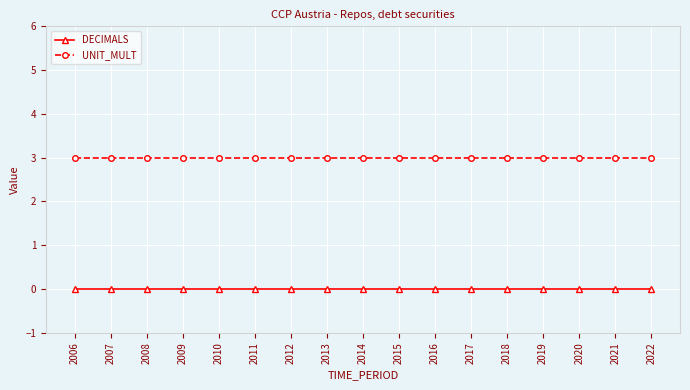

What is the approximate value of UNIT_MULT at 2018?

3